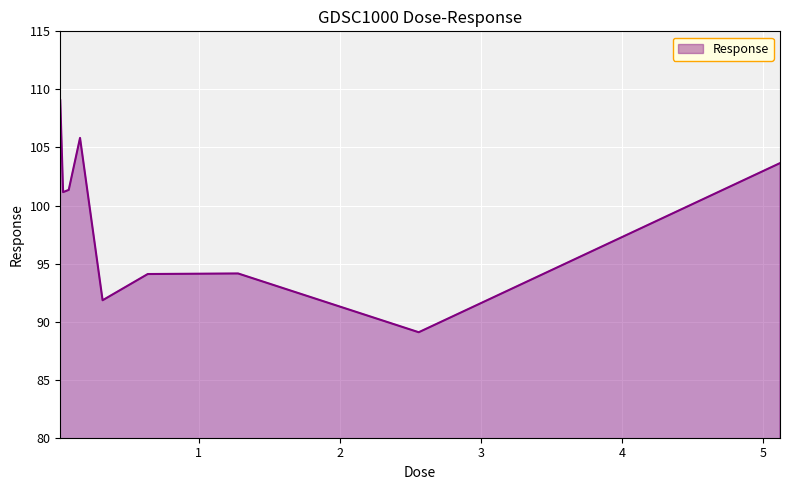

True or false: there are more than 0 points higher than both neighbors.

True